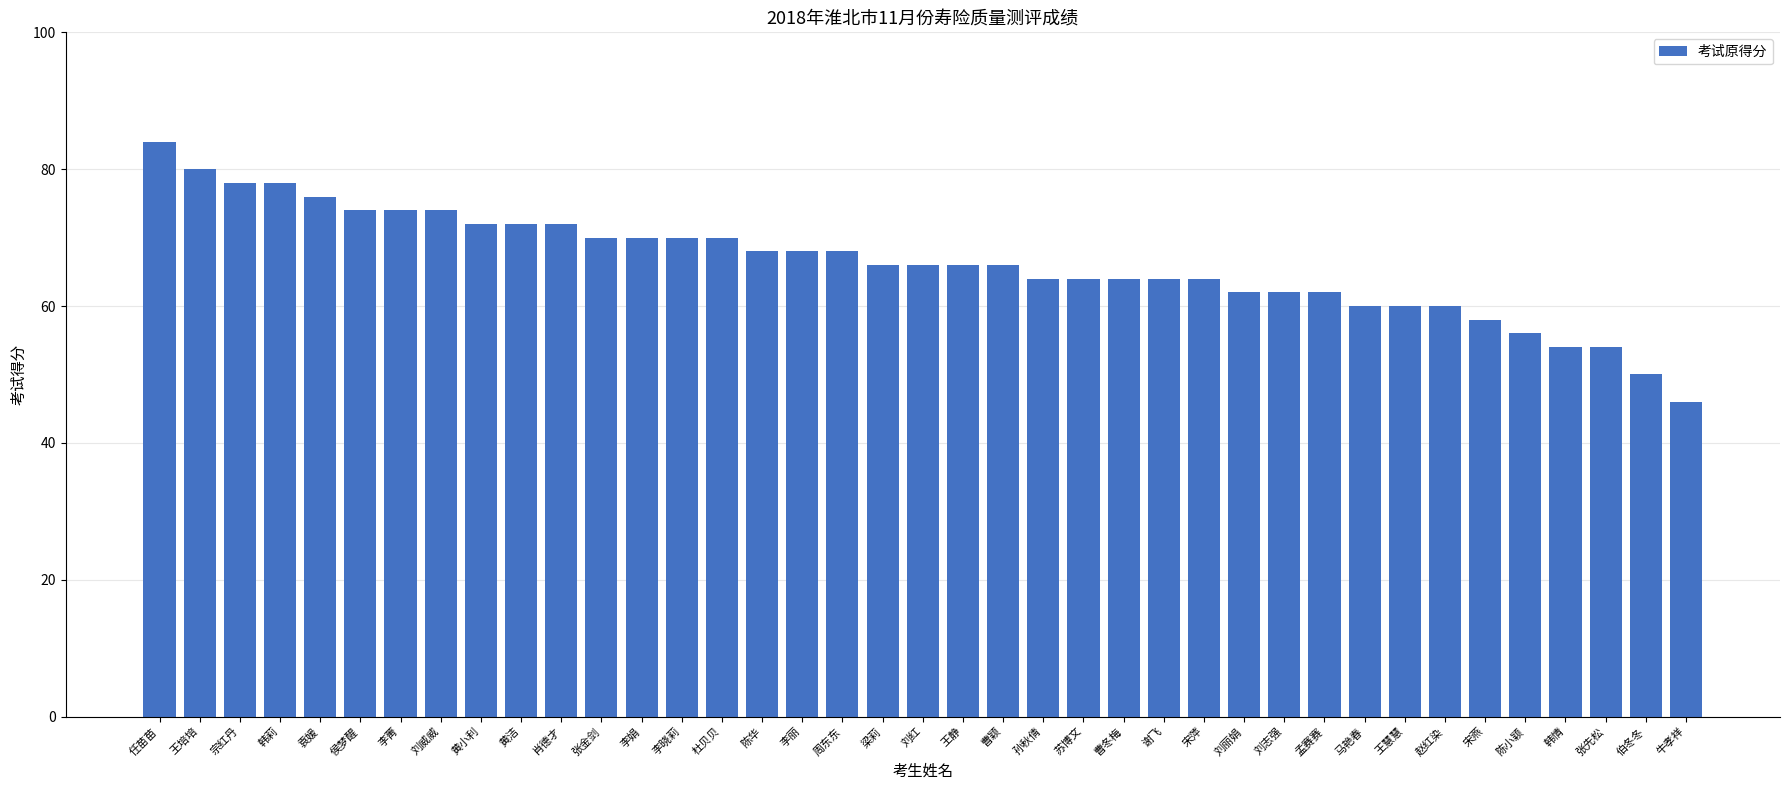

What is the sum of all values?

2586